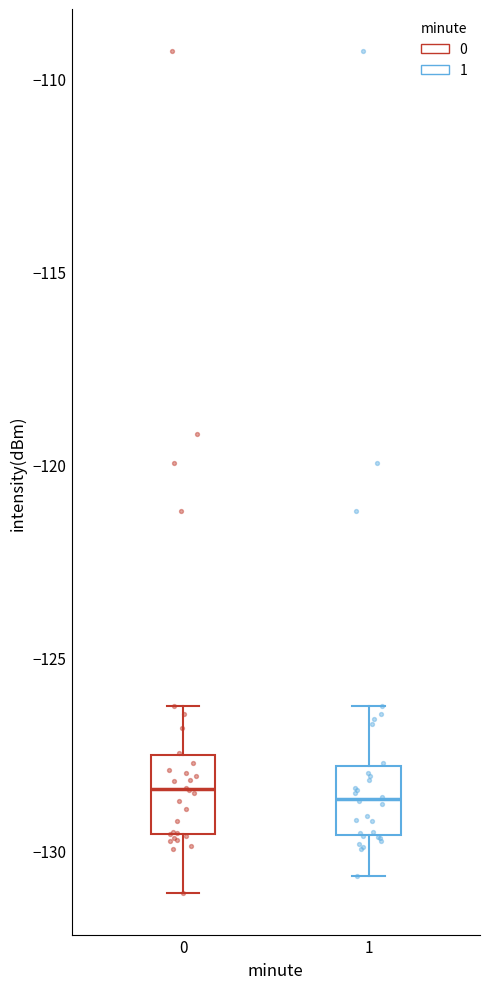

Reading left to right, read every box against the y-axis: the position of its median line, the range the box covers, and the ends of its whiskers. The values are not printed on the chart, so give them approximately, as read against the axis.

0: median -128.5, box -129.5 to -127.5, whiskers -131.0 to -126.0
1: median -128.5, box -129.5 to -128.0, whiskers -130.5 to -126.0